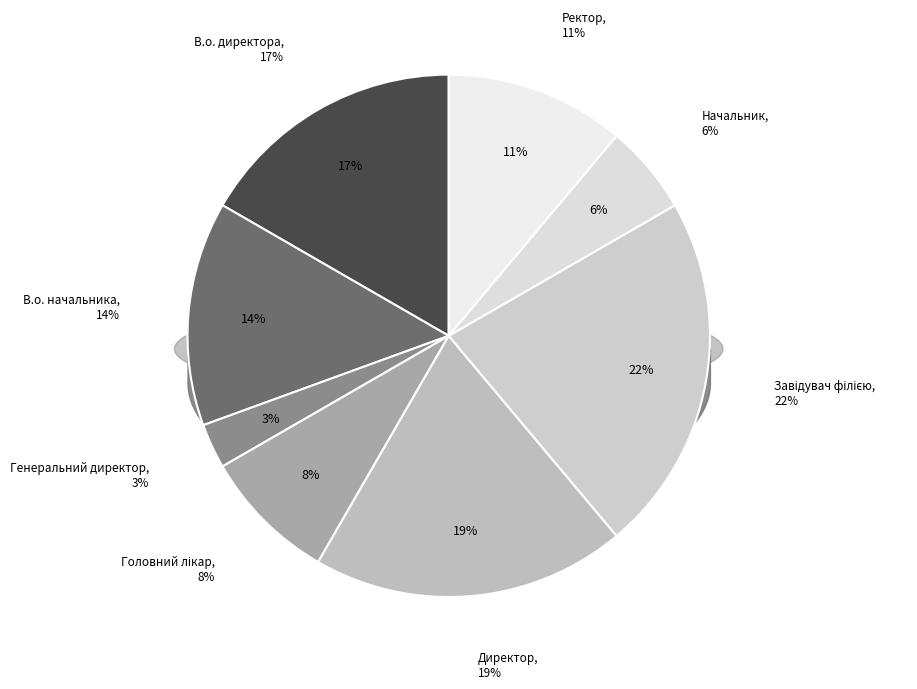

Which category has the smallest portion of the pie?

Генеральний директор